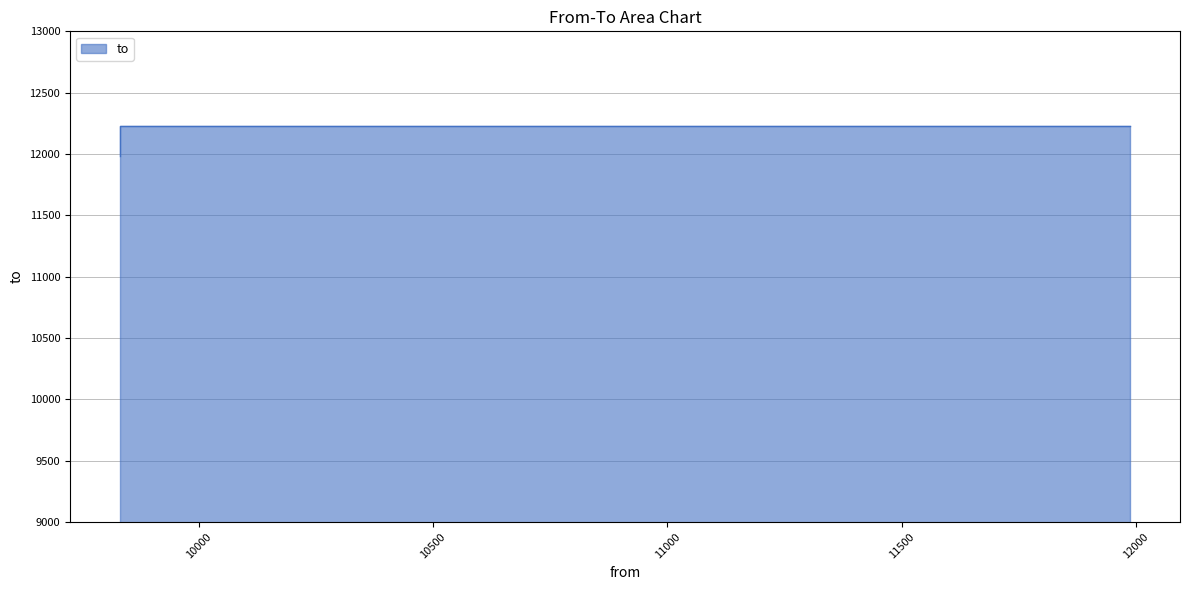

Where is the data nearest to the value 12108?

9832